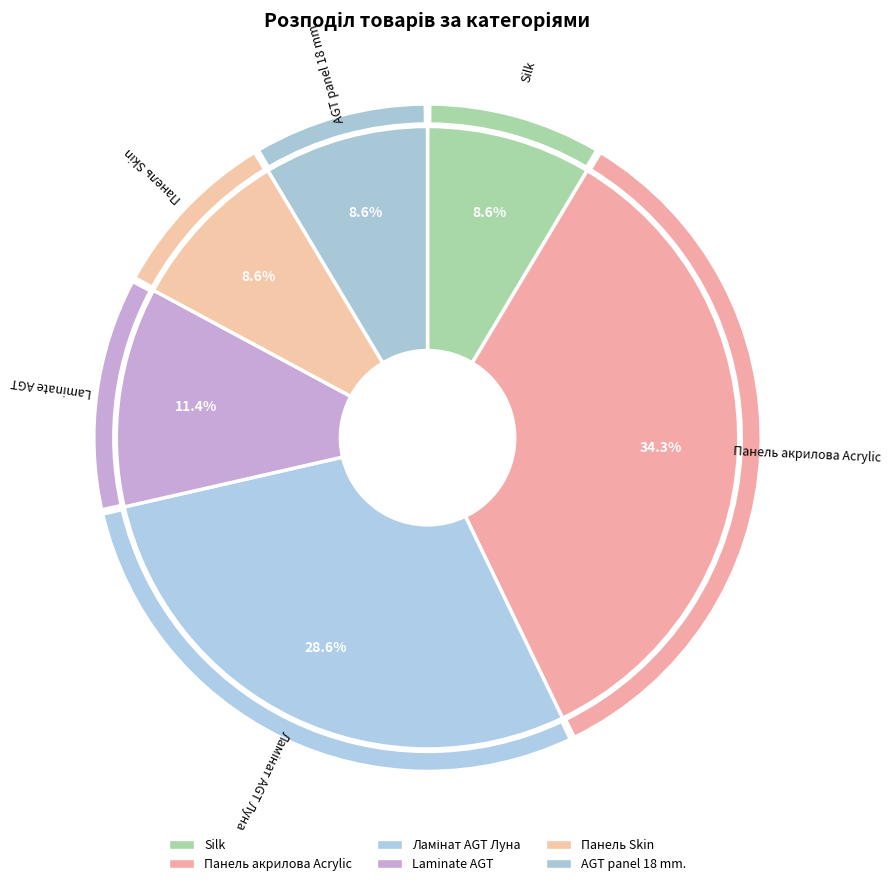

To the nearest percent, what is the difference between the Панель Skin and Панель акрилова Acrylic slice percentages?

26%